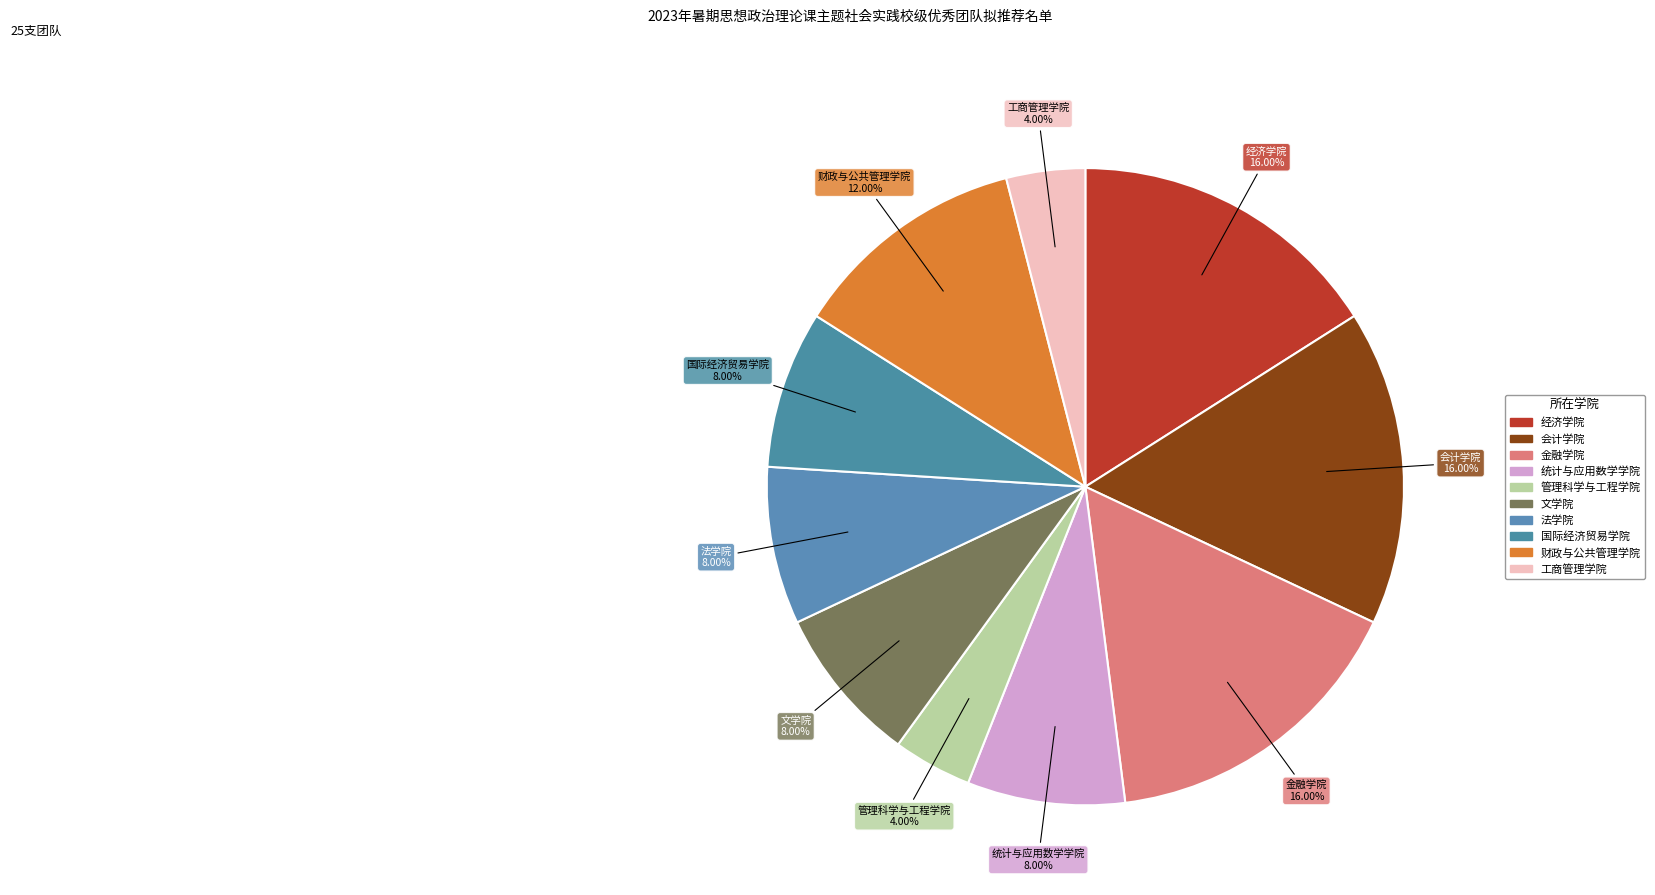

What is the ratio of the value at 工商管理学院 to the value at 文学院?

0.5